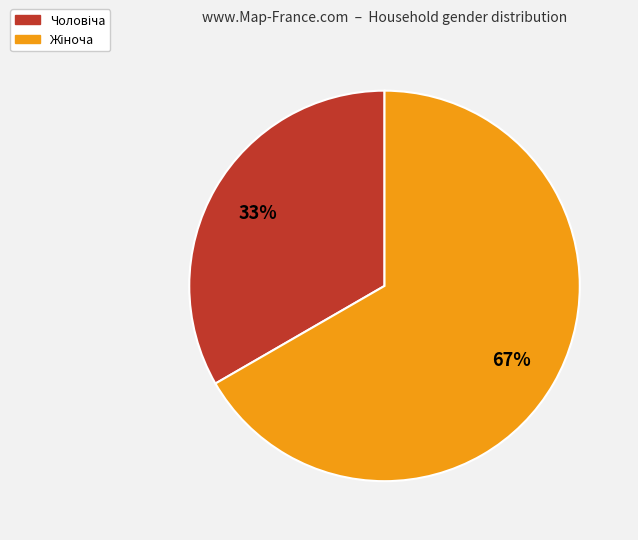

Does any single category account for the majority?

Yes